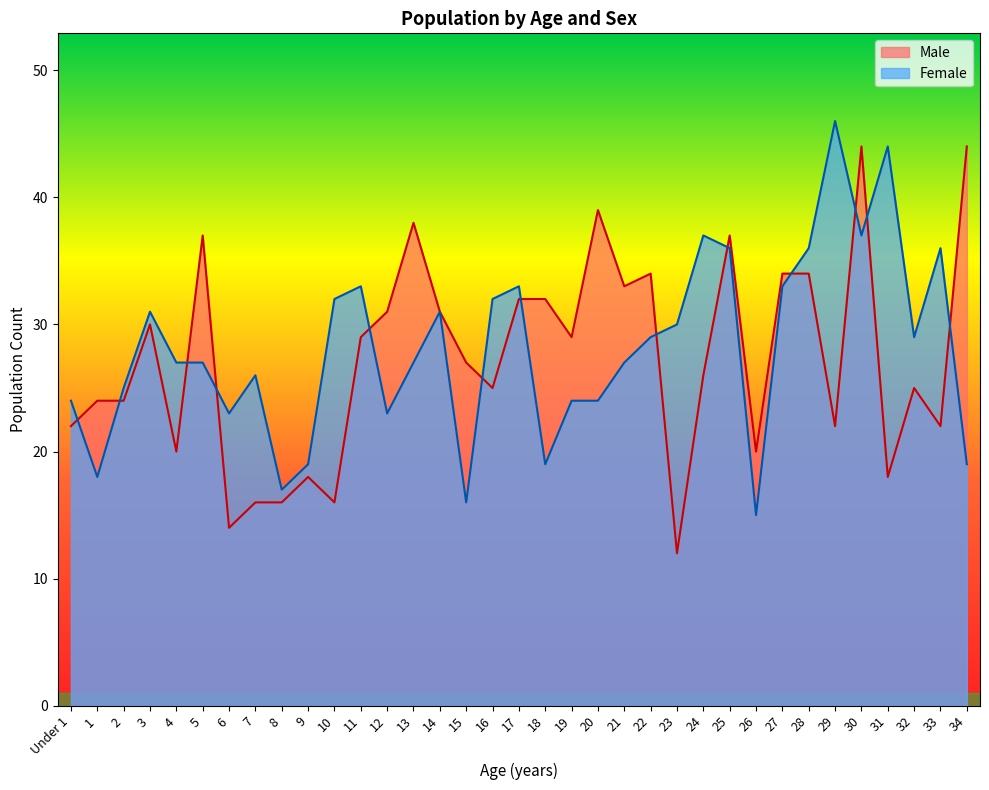

At which category does Male reach its first local valley?

4